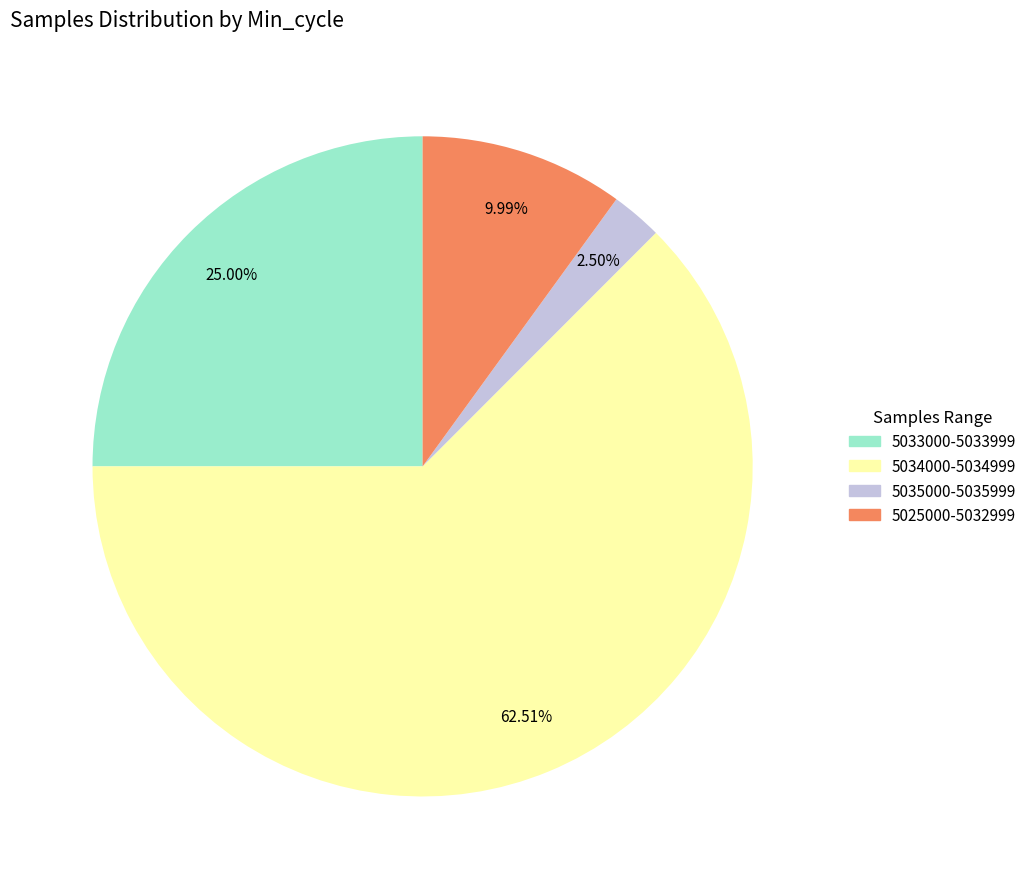

How many slices are in this pie chart?

4